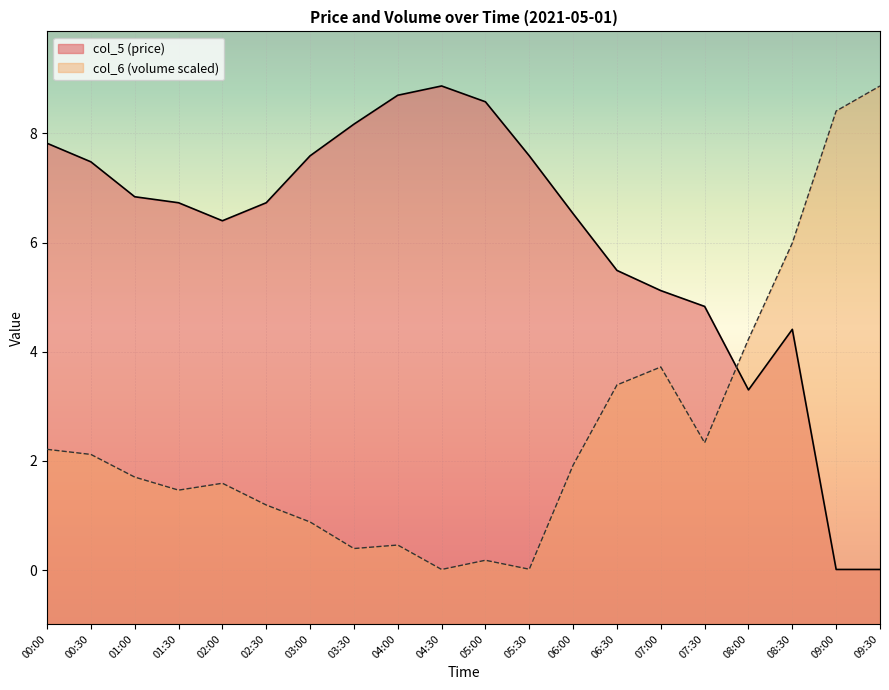

Does the chart display data point markers on the line(s)?

No